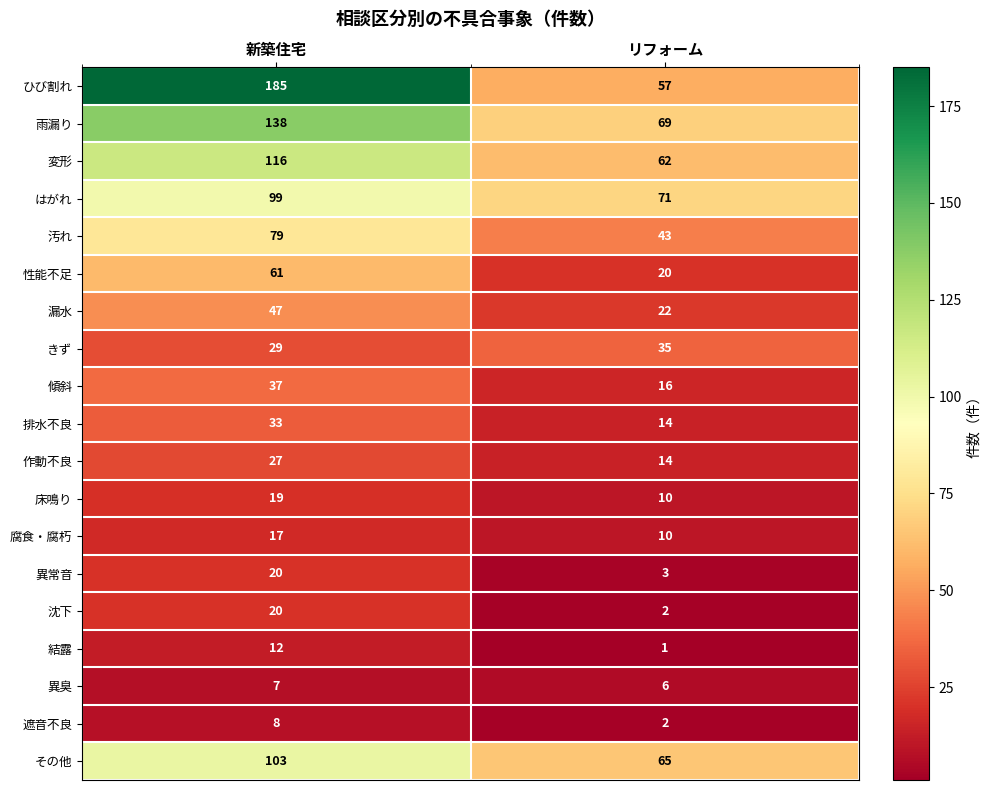

Which category has the highest value across all series?

新築住宅